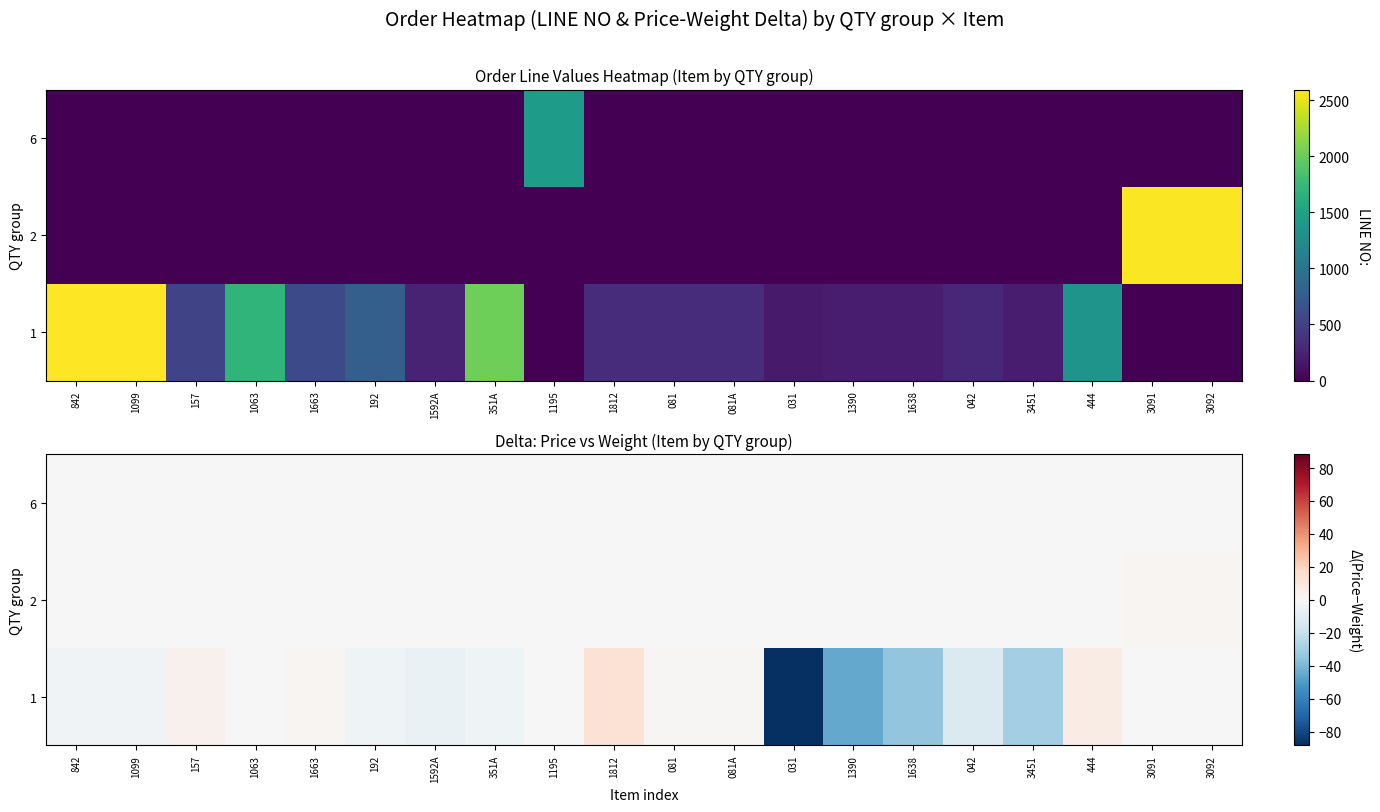

What is the difference between the highest and lowest values at 1390?

45.5